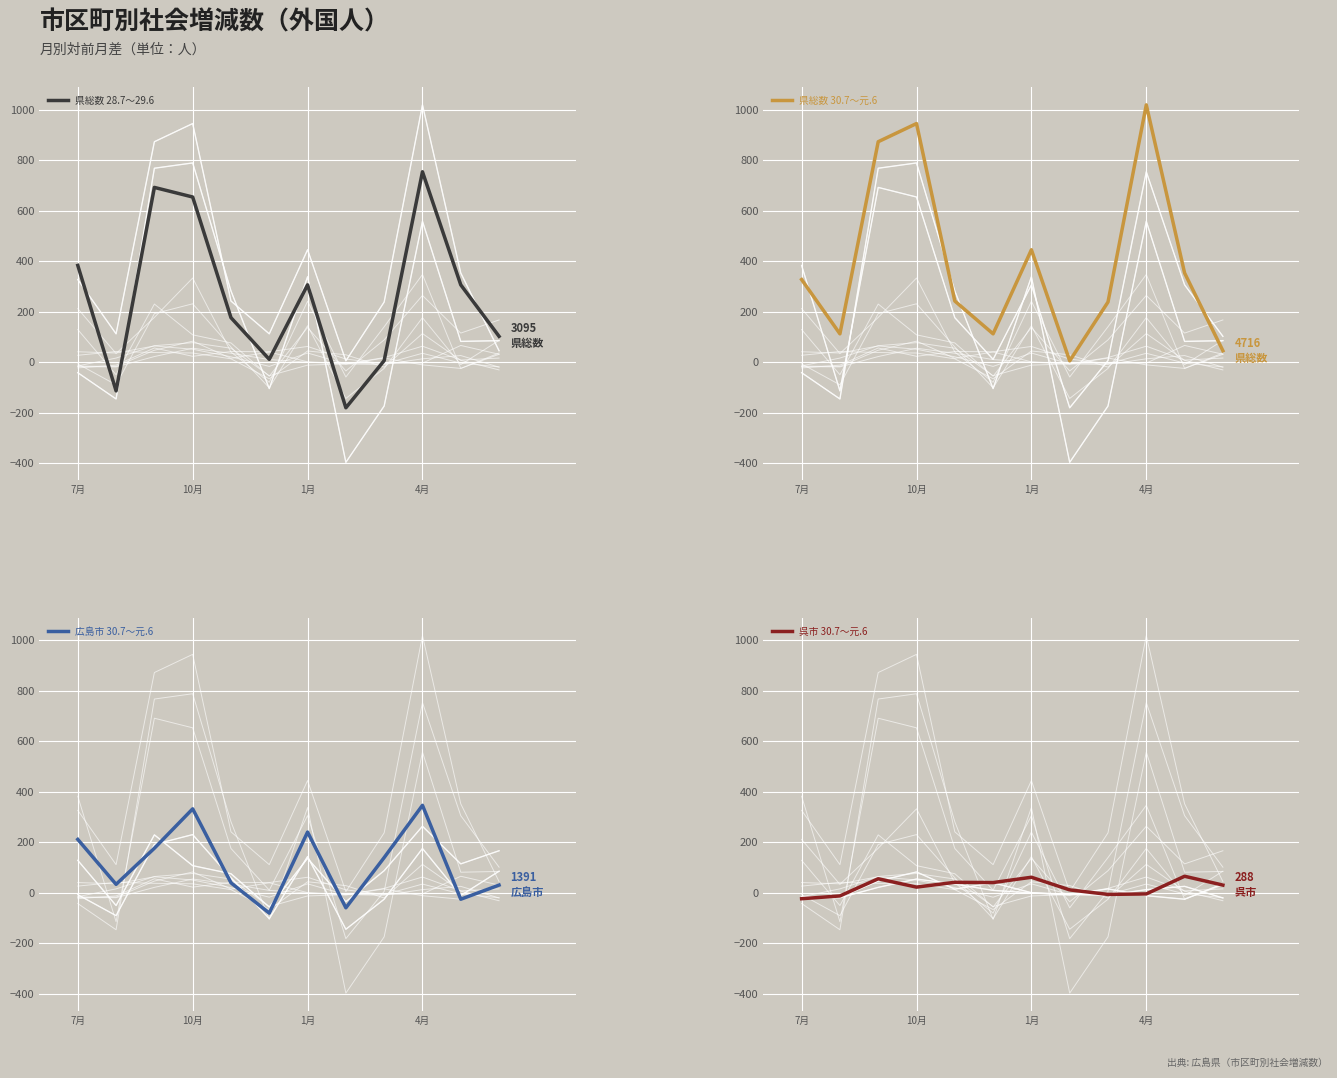

The value of 呉市 30.7～元.6 at 7月 is -34. True or false?

False